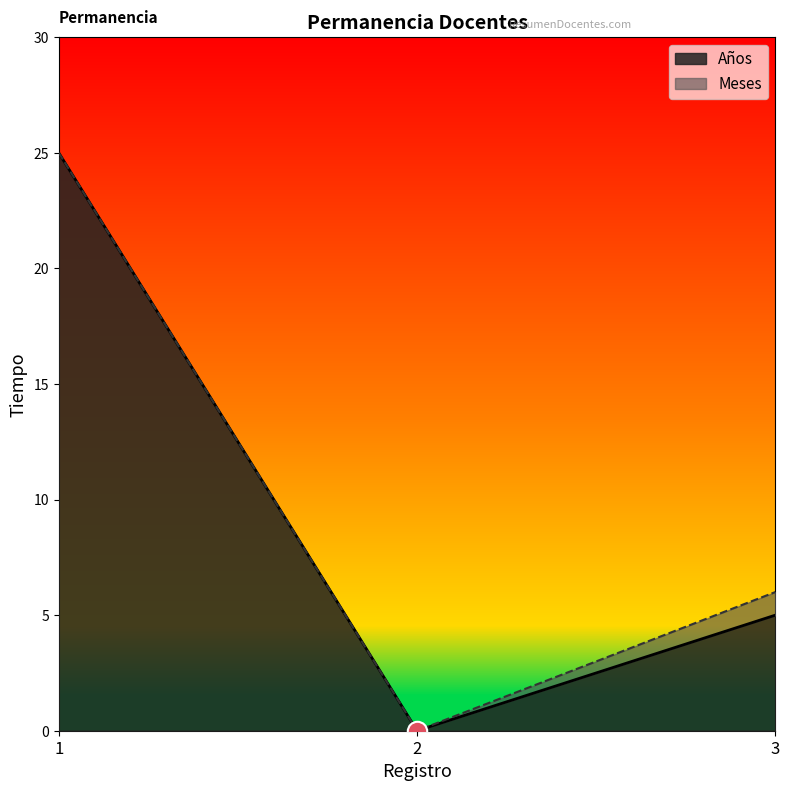

How many data points does each series have?

3